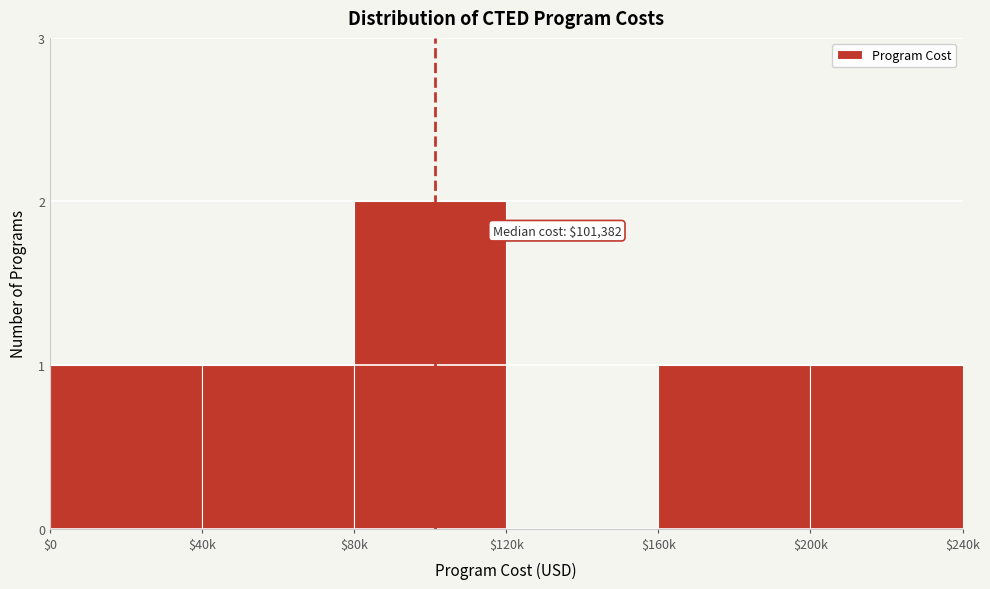

True or false: the data shows 2 at $80k.

True